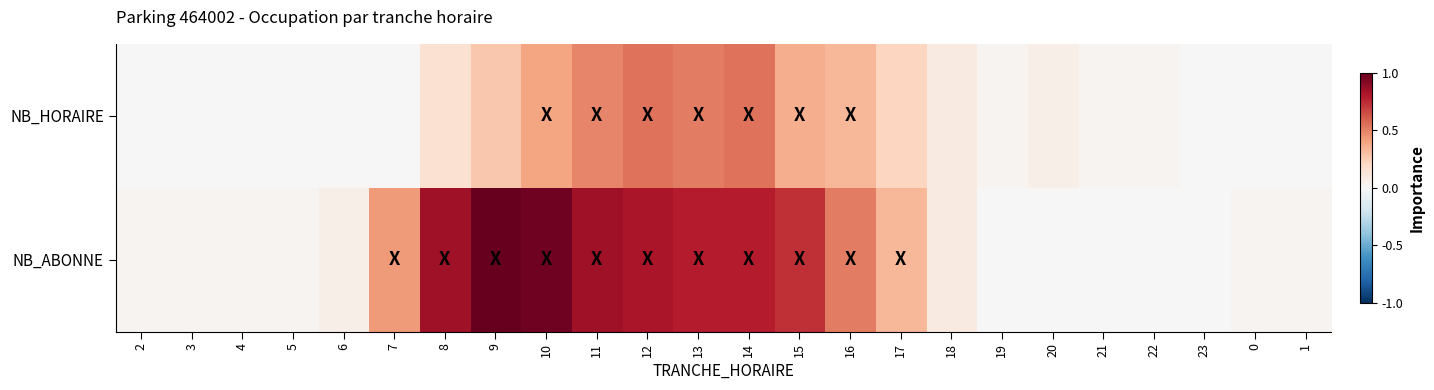

At which category does the chart reach its minimum across all series?

2